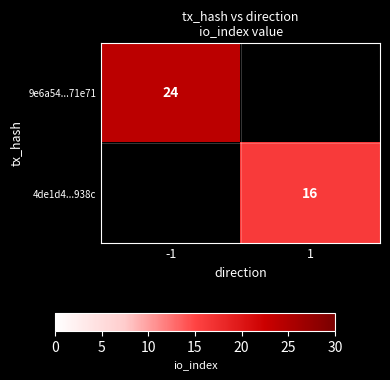

True or false: 9e6a54...71e71 has a value of 16 at -1.

False